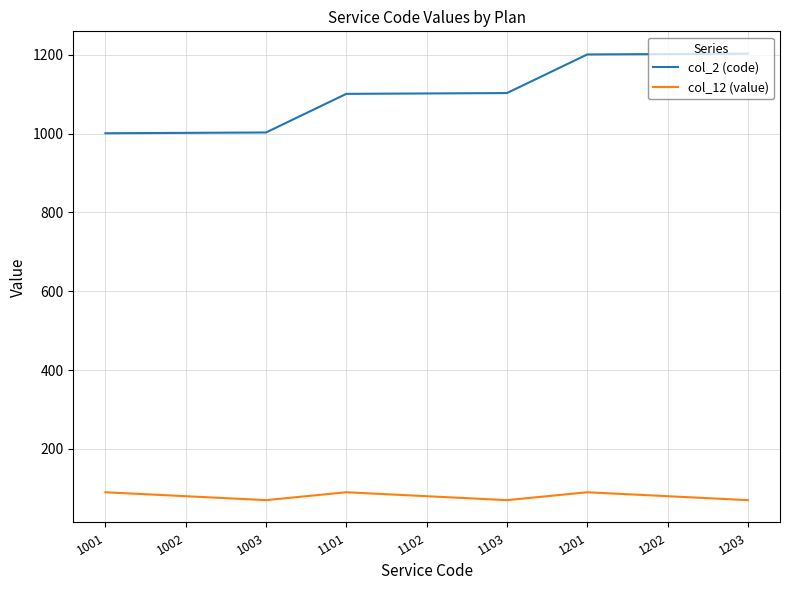

True or false: col_12 (value) and col_2 (code) intersect in this chart.

False